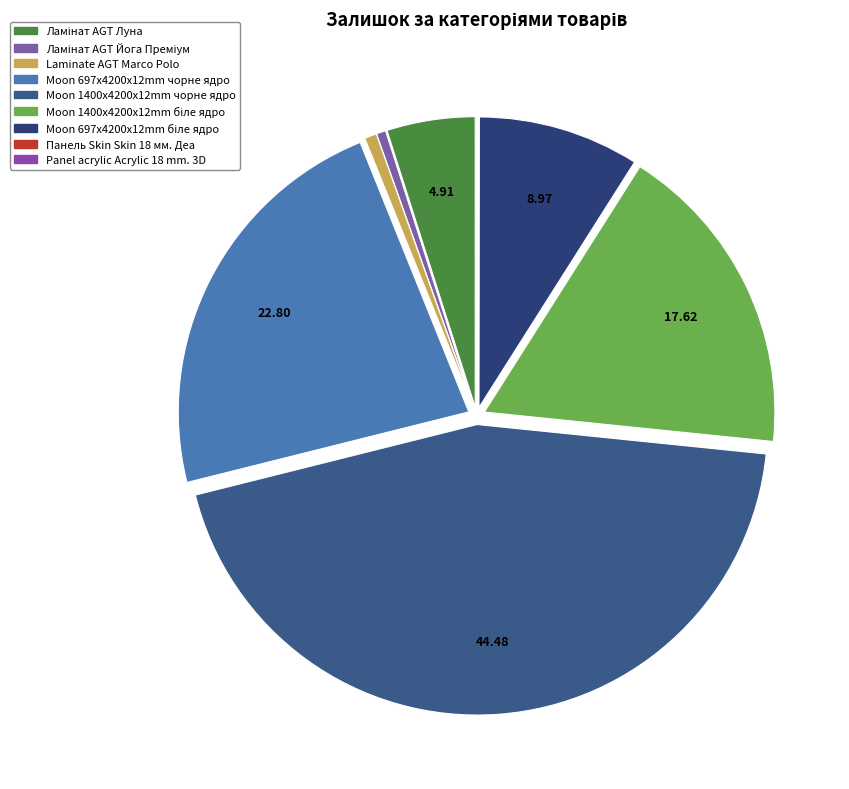

What percentage do Ламінат AGT Луна and Moon 697x4200x12mm чорне ядро together represent?

27.7%